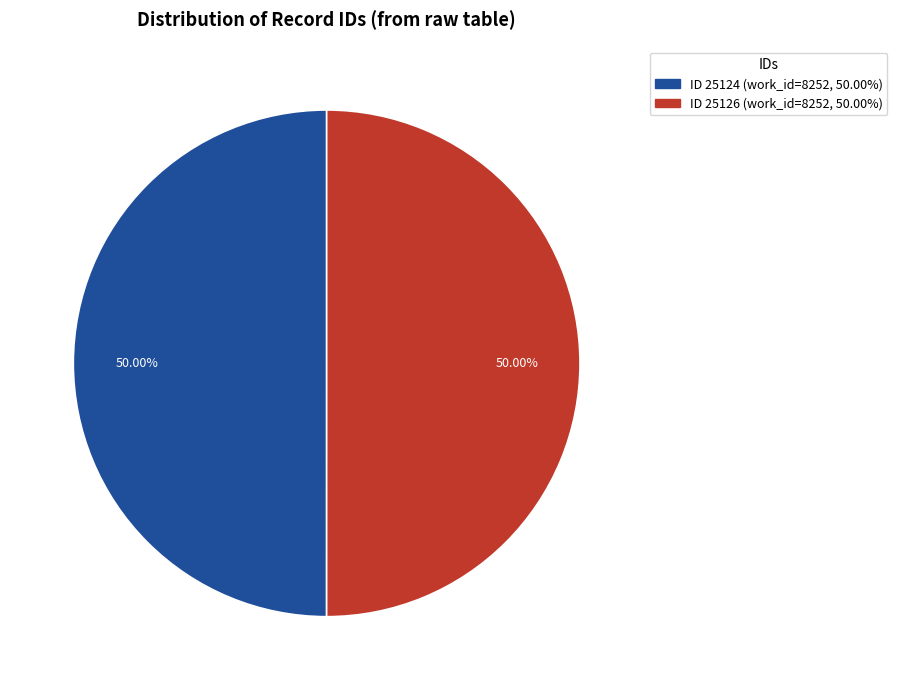

What is the ratio of the value at ID 25126 (work_id=8252, 50.00%) to the value at ID 25124 (work_id=8252, 50.00%)?

1.0